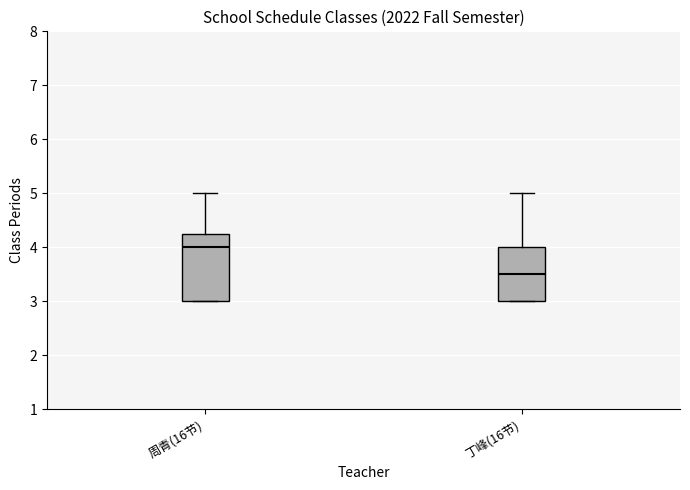

Reading left to right, transcribe this box plot: for each box, give where its median line is, the range the box spans, and where its two whiskers end, as read against the y-axis. The values are not printed on the chart, so give them approximately, as read against the axis.

周青(16节): median 4.0, box 3.0 to 4.3, whiskers 3.0 to 5.0
丁峰(16节): median 3.5, box 3.0 to 4.0, whiskers 3.0 to 5.0